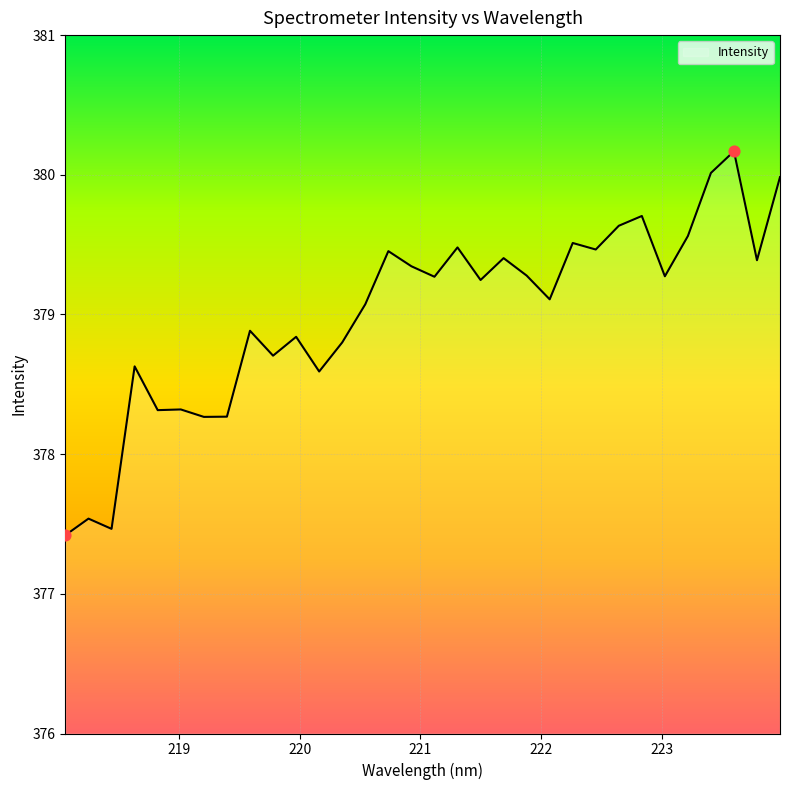

What is the difference between the maximum and minimum values?

2.7